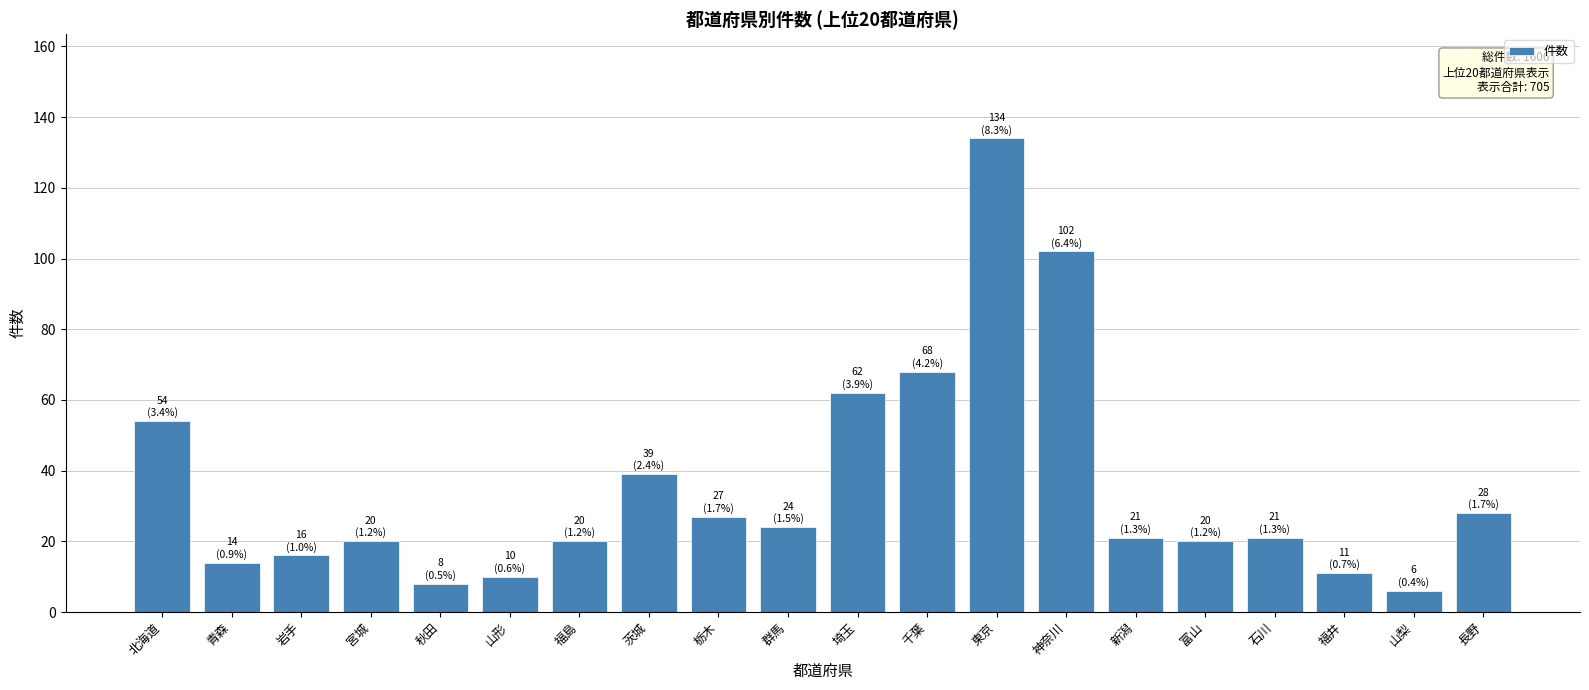

What position from the right is 岩手?

18